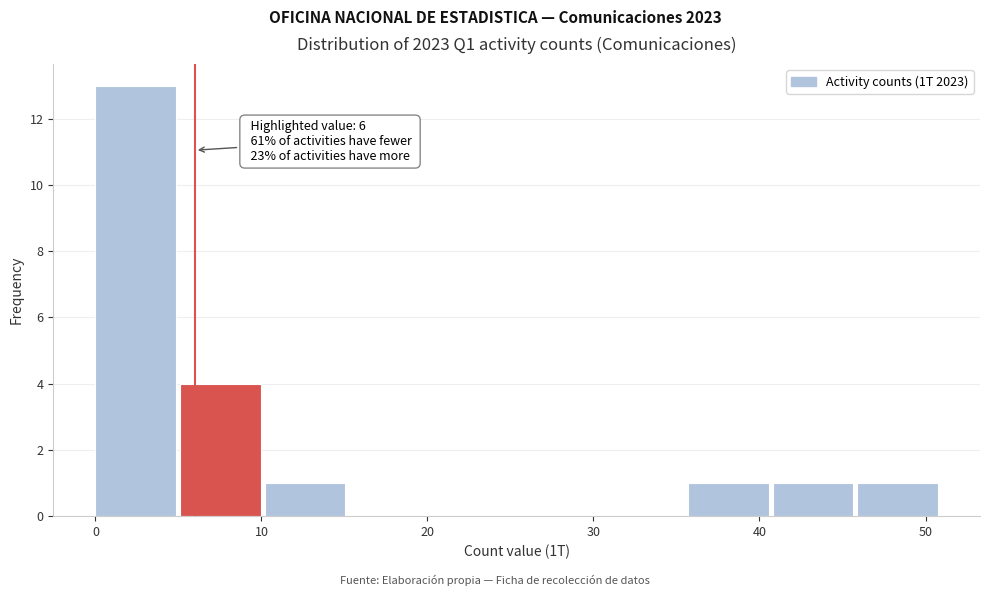

Which range on the x-axis has the tallest bar?

0.0 to 5.1